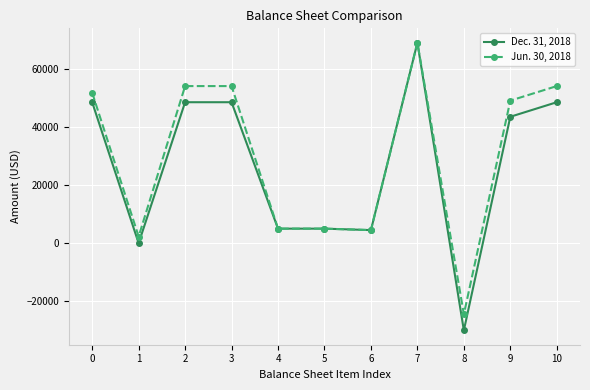

Rank the series by their average value, from lowest to highest.

Dec. 31, 2018, Jun. 30, 2018